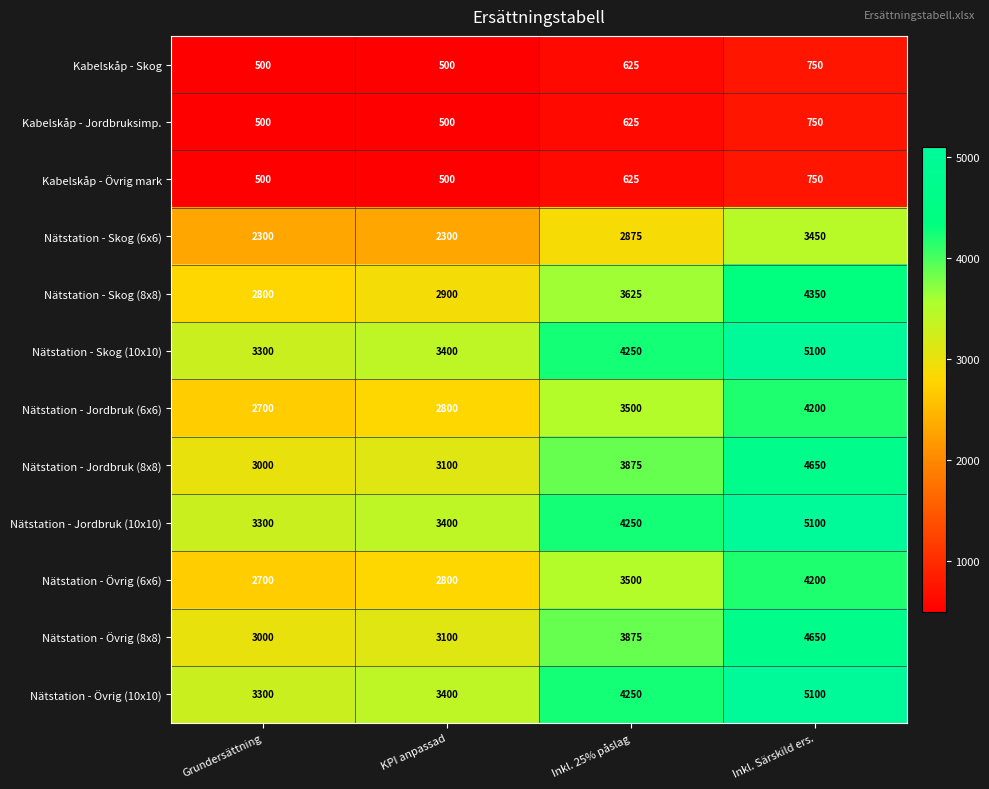

What is the difference between the highest and lowest values at KPI anpassad?

2900